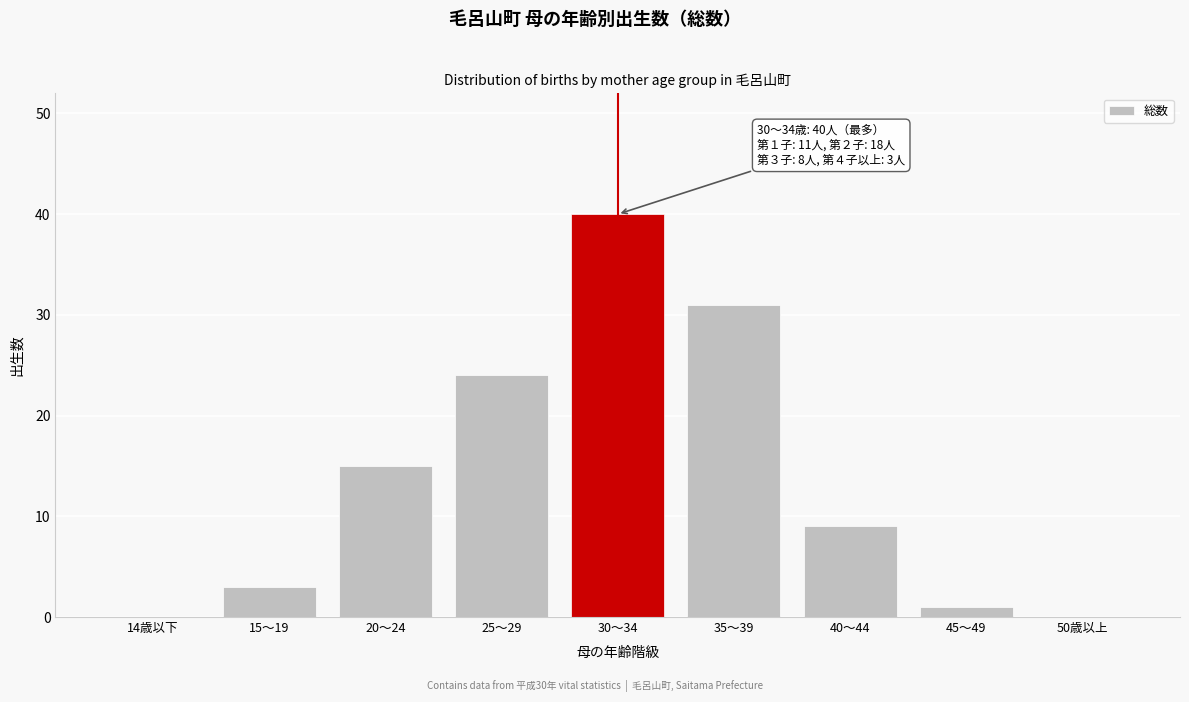

Reading left to right, what are all the values shown in this chart?

14歳以下=0	15～19=3	20～24=15	25～29=24	30～34=40	35～39=31	40～44=9	45～49=1	50歳以上=0